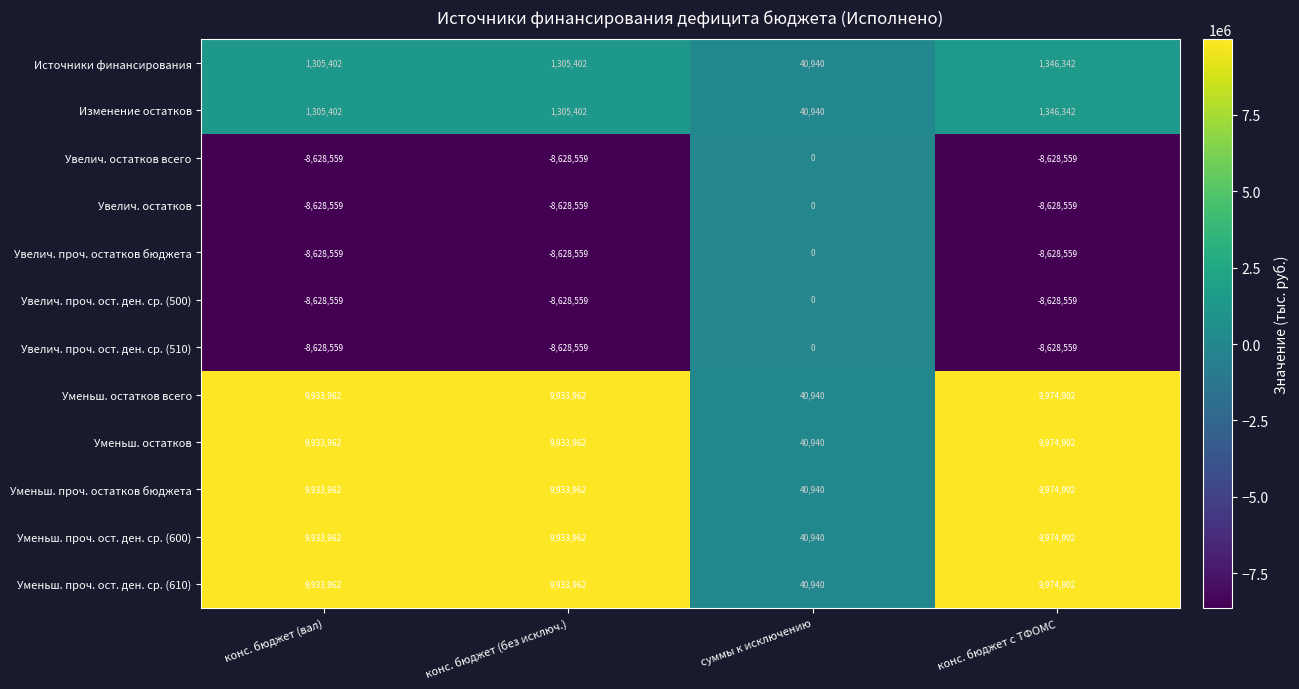

What is the spread (max minus min) of values at конс. бюджет (без исключ.)?

18562521